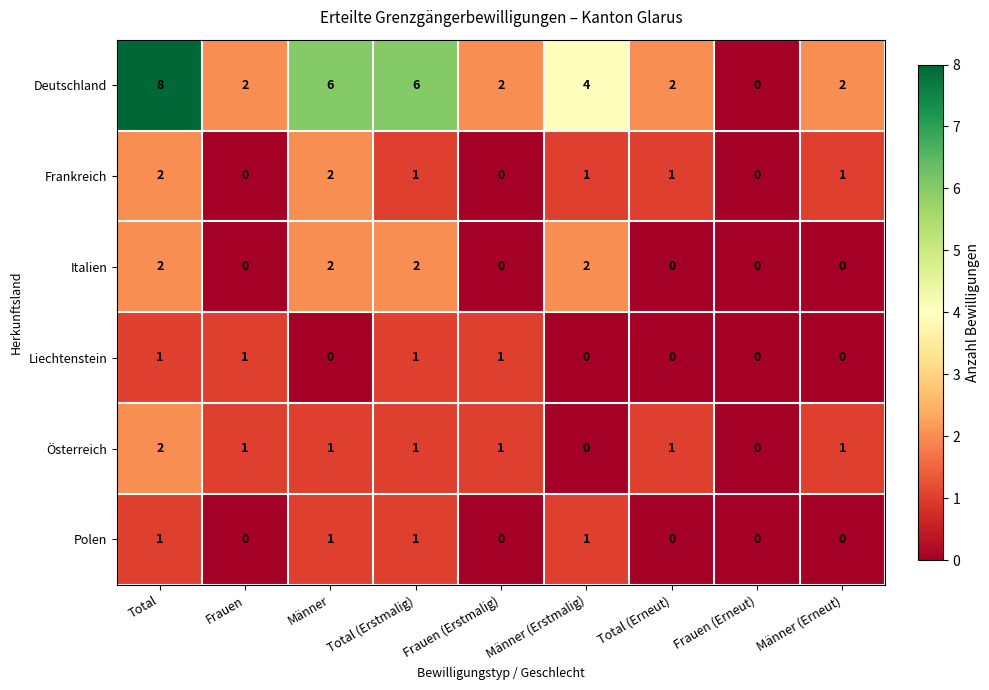

Is the value of Liechtenstein at Frauen (Erstmalig) greater than the value of Deutschland at Frauen (Erstmalig)?

No